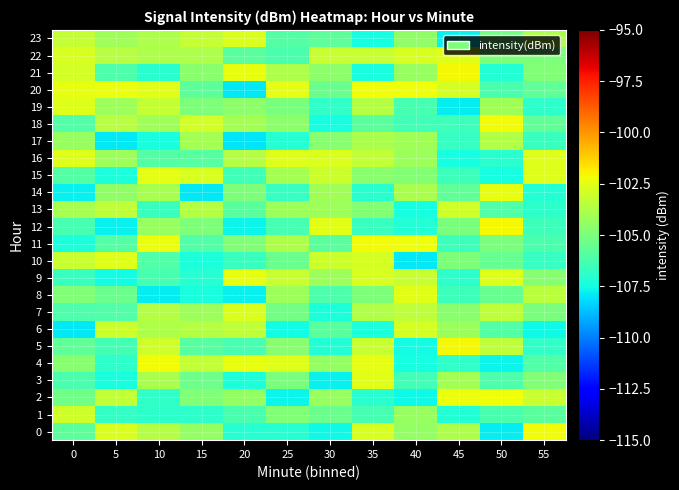

At how many categories does at least one series exceed -104?

12